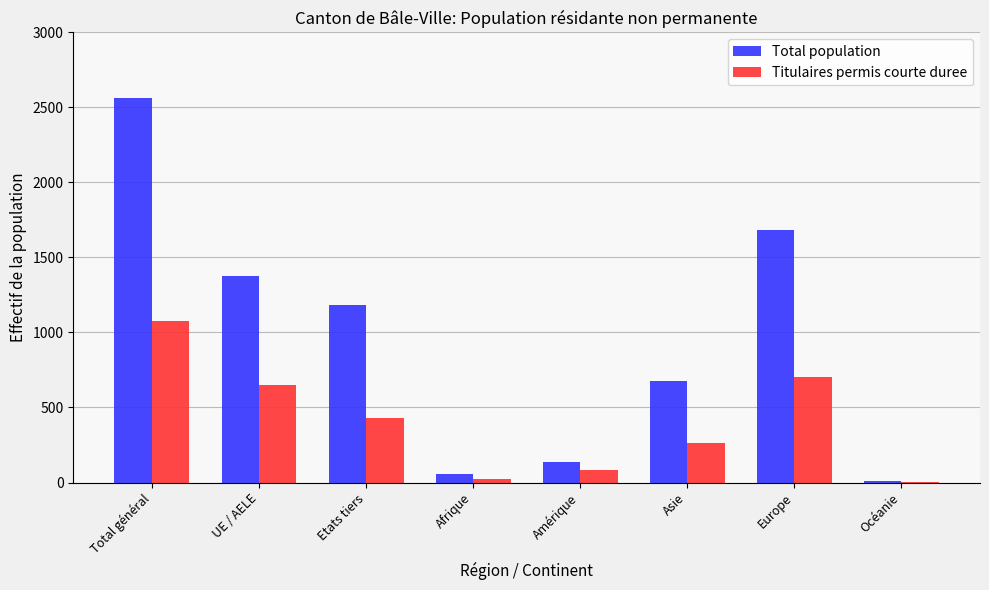

Reading right to left, what are all the values shown in this chart?

Total population: Océanie=8	Europe=1682	Asie=675	Amérique=137	Afrique=60	Etats tiers=1186	UE / AELE=1376	Total général=2562
Titulaires permis courte duree: Océanie=5	Europe=701	Asie=264	Amérique=82	Afrique=24	Etats tiers=429	UE / AELE=647	Total général=1076